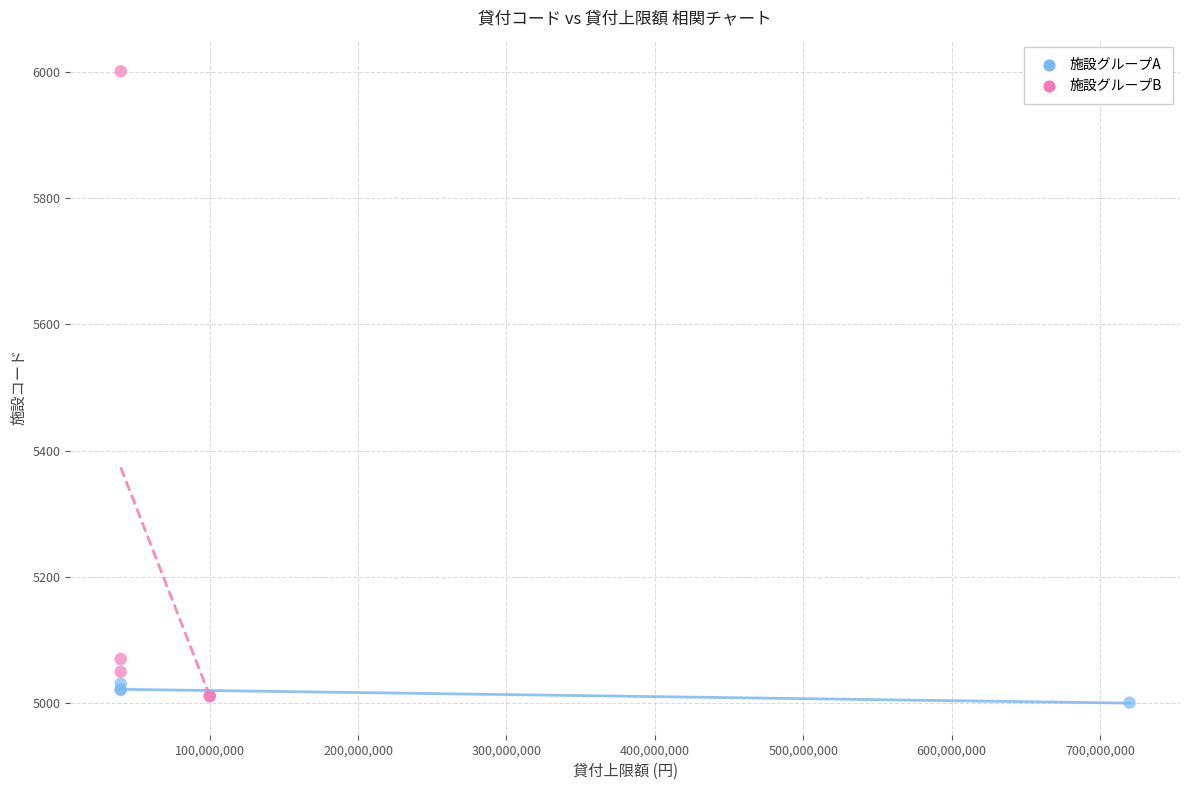

Which series reaches the maximum Y coordinate?

施設グループB